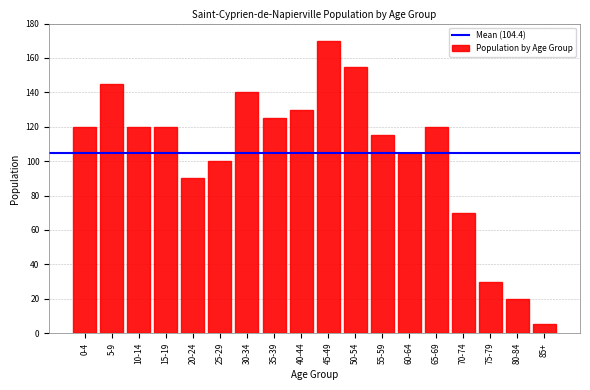

Reading right to left, what are all the values shown in this chart?

85+=5	80-84=20	75-79=30	70-74=70	65-69=120	60-64=105	55-59=115	50-54=155	45-49=170	40-44=130	35-39=125	30-34=140	25-29=100	20-24=90	15-19=120	10-14=120	5-9=145	0-4=120